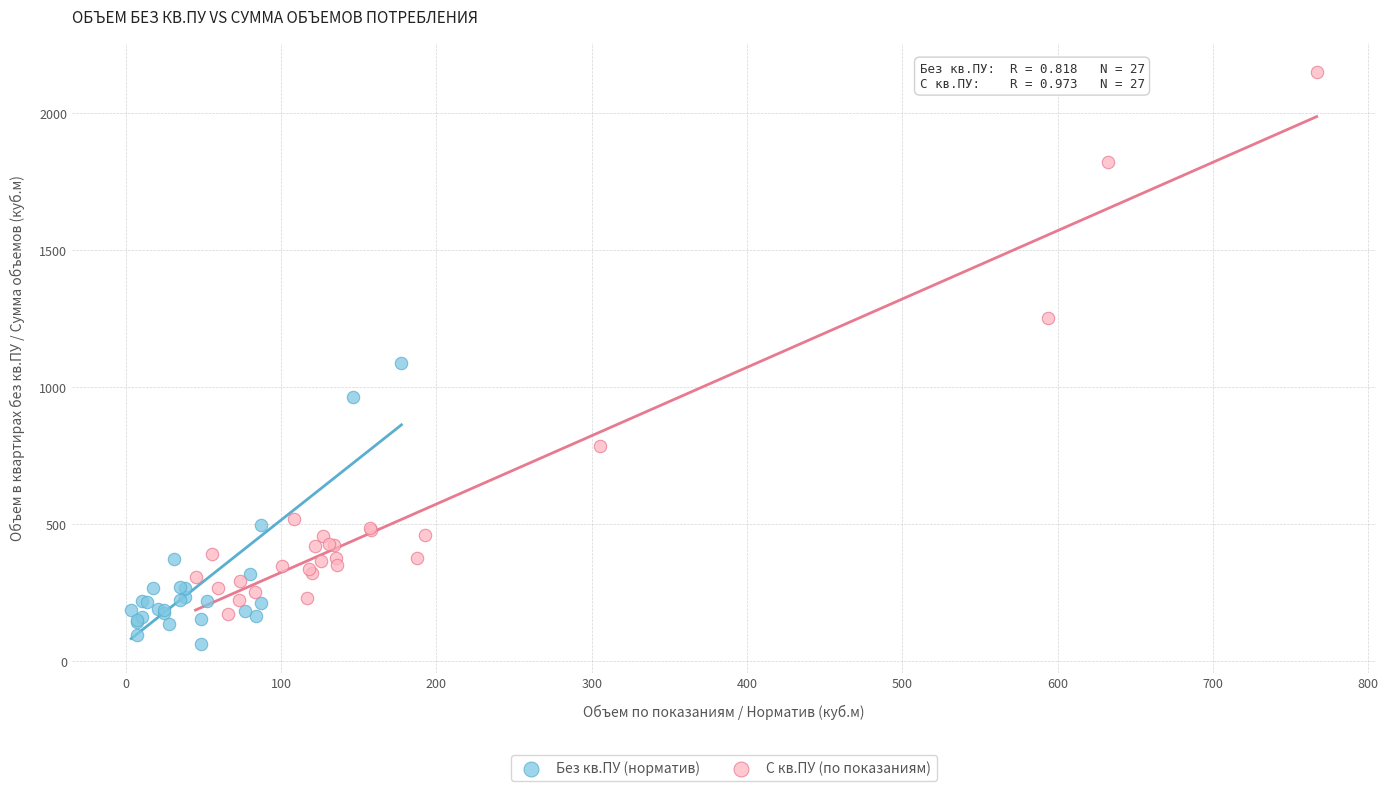

Which series reaches the minimum Y coordinate?

Без кв.ПУ (норматив)